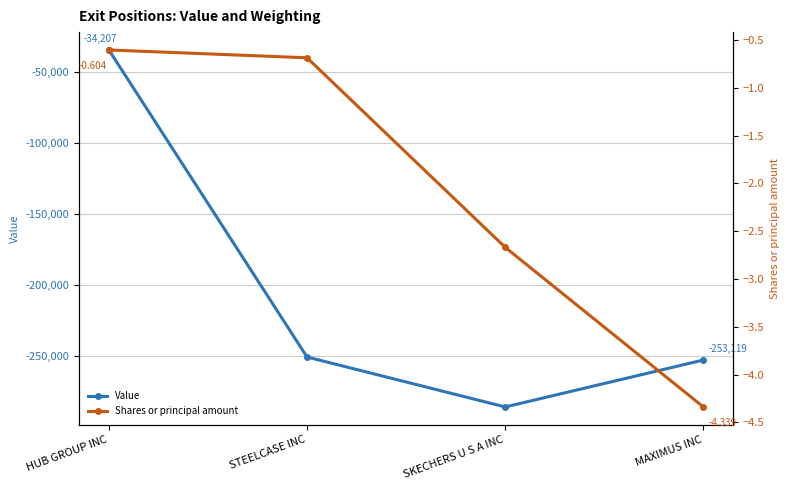

Which category has the highest value across all series?

HUB GROUP INC